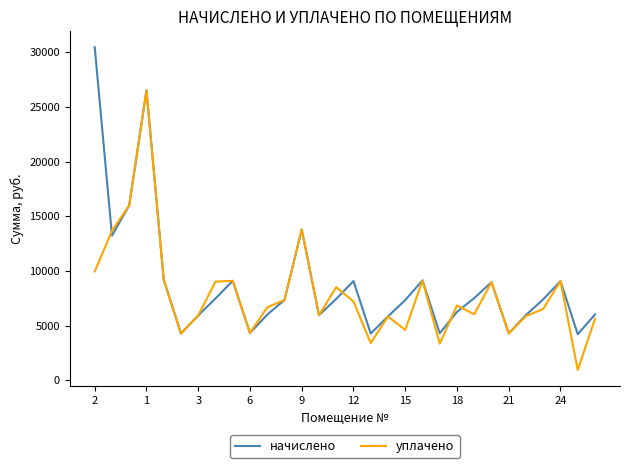

What is the maximum value shown in the chart?

30456.4